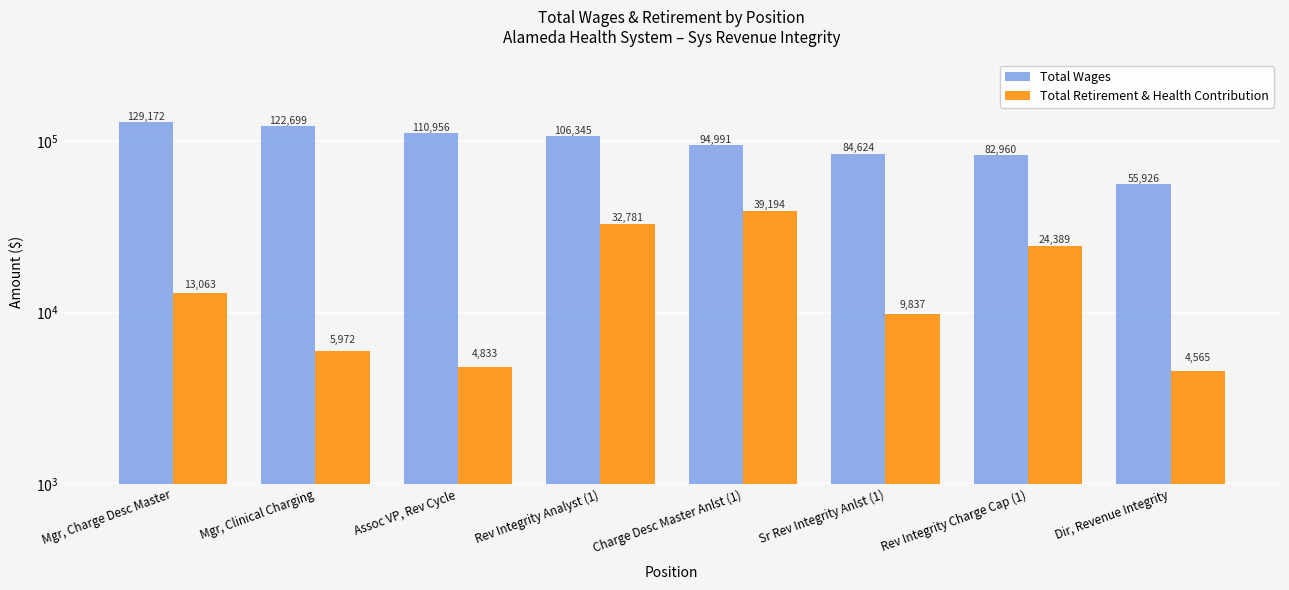

Reading left to right, what are all the values shown in this chart?

Total Wages: 129172	122699	110956	106345	94991	84624	82960	55926
Total Retirement & Health Contribution: 13063	5972	4833	32781	39194	9837	24389	4565